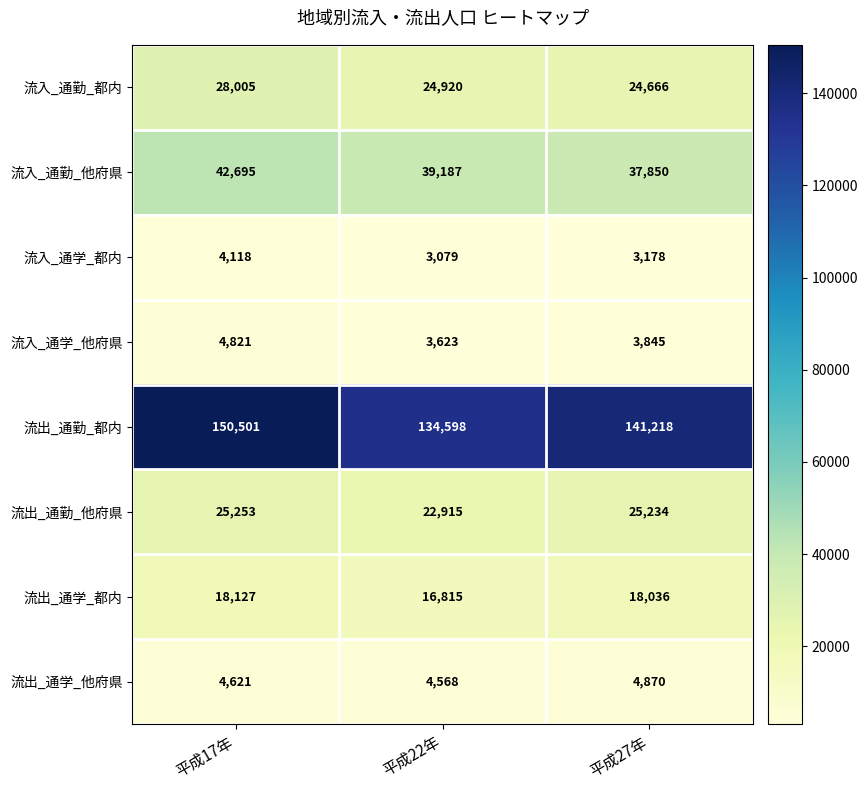

Reading left to right, extract all data points from this chart.

流入_通勤_都内: 28005	24920	24666
流入_通勤_他府県: 42695	39187	37850
流入_通学_都内: 4118	3079	3178
流入_通学_他府県: 4821	3623	3845
流出_通勤_都内: 150501	134598	141218
流出_通勤_他府県: 25253	22915	25234
流出_通学_都内: 18127	16815	18036
流出_通学_他府県: 4621	4568	4870